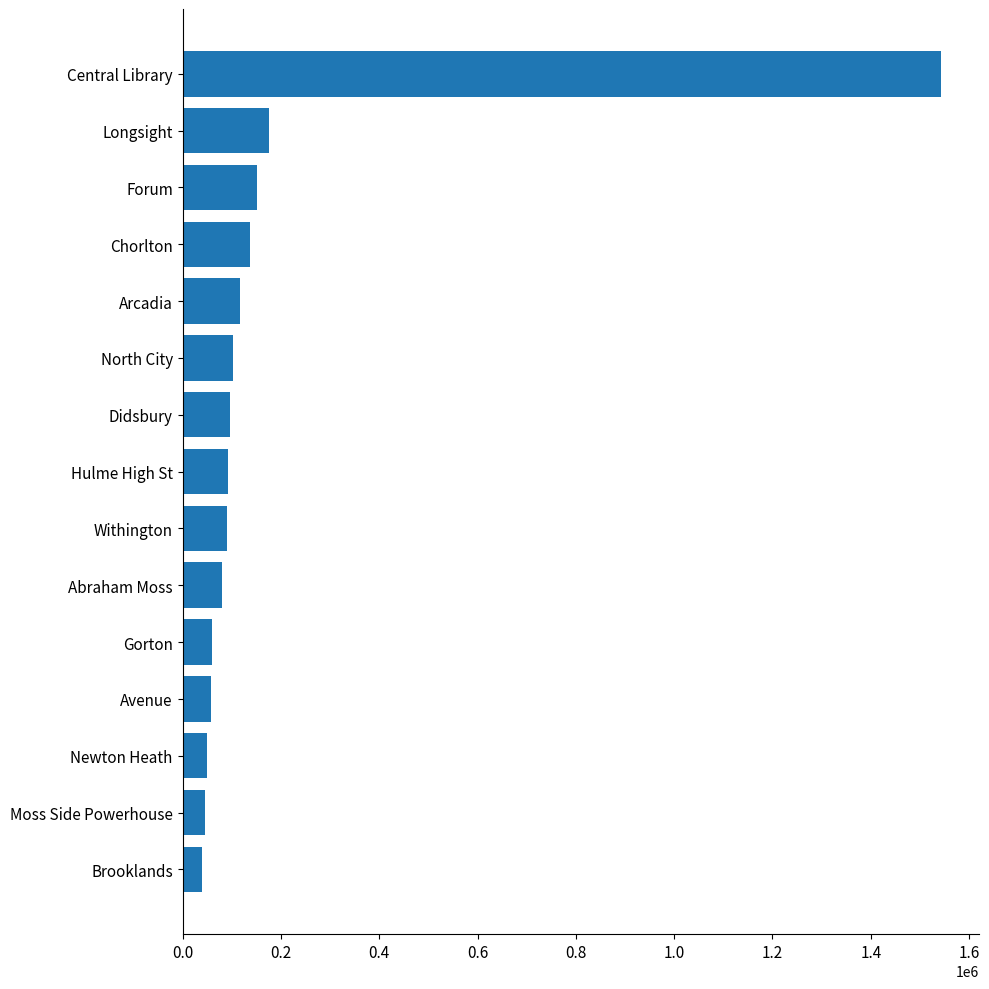

At which label is the value closest to 791108?

Longsight